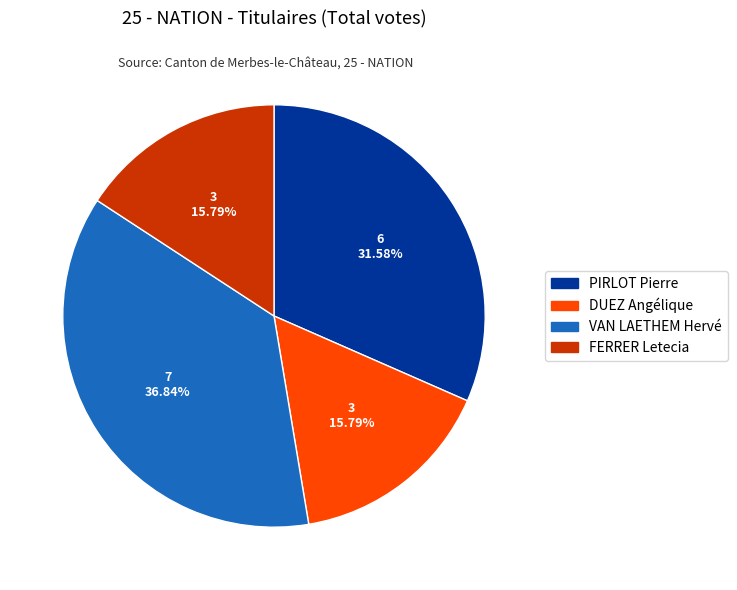

To the nearest percent, what portion does DUEZ Angélique represent?

16%